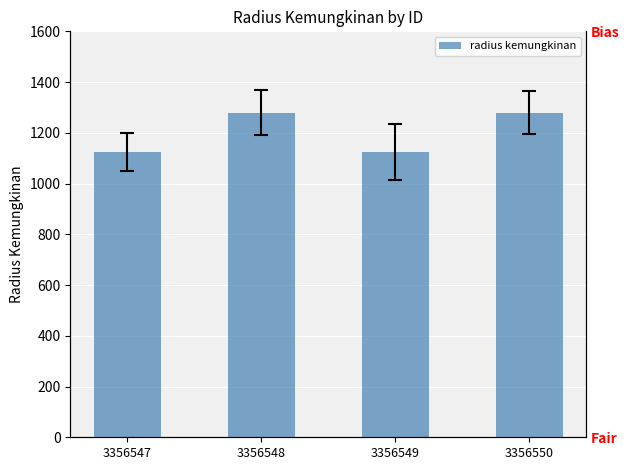

The chart shows a value of 424 at 3356547. True or false?

False